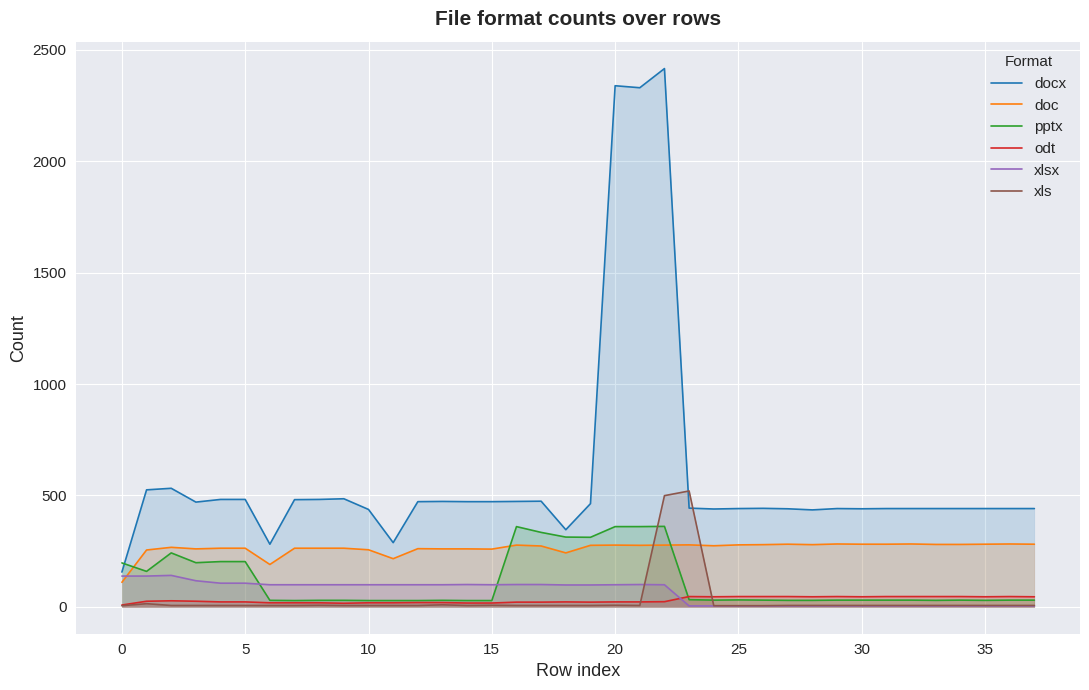

What is the greatest value displayed?

2416